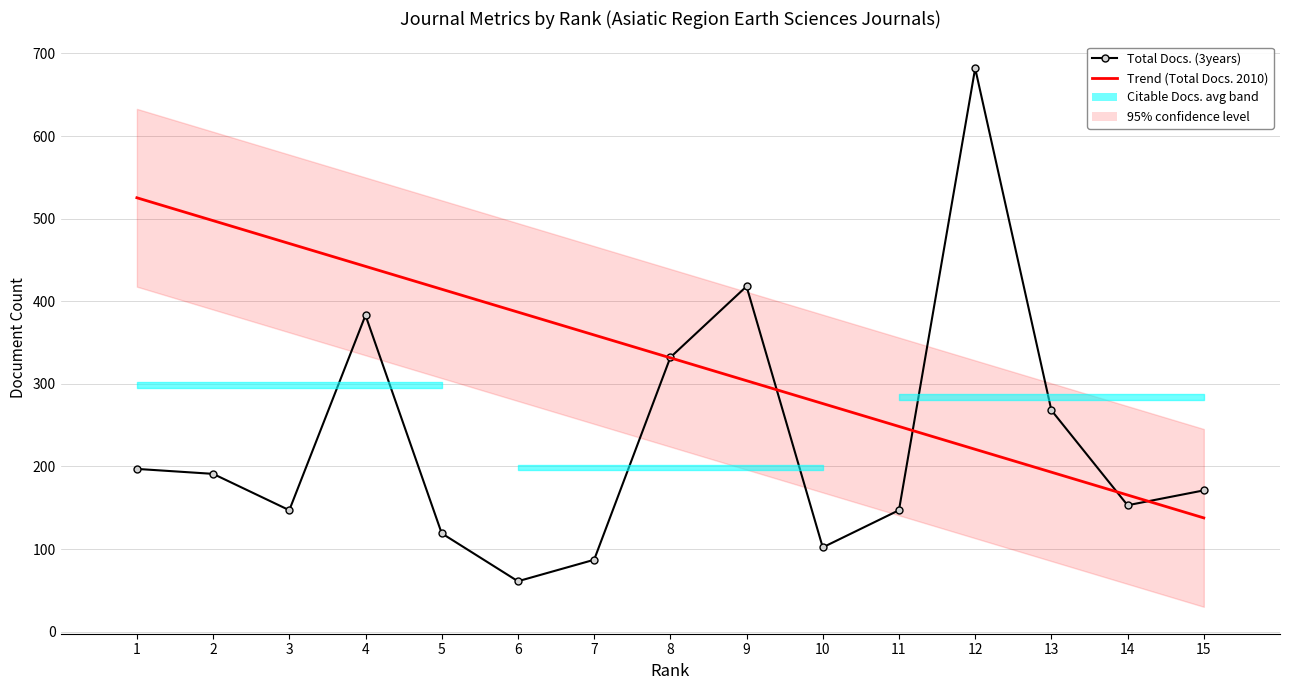

Reading left to right, list all the values displayed in this chart.

Total Docs. (3years): 1=197.0	2=191.0	3=147.0	4=383.0	5=119.0	6=61.0	7=87.0	8=332.0	9=418.0	10=102.0	11=147.0	12=682.0	13=268.0	14=153.0	15=171.0
Trend (Total Docs. 2010): 1=525.2	2=497.6	3=469.9	4=442.2	5=414.5	6=386.8	7=359.1	8=331.5	9=303.8	10=276.1	11=248.4	12=220.7	13=193.1	14=165.4	15=137.7